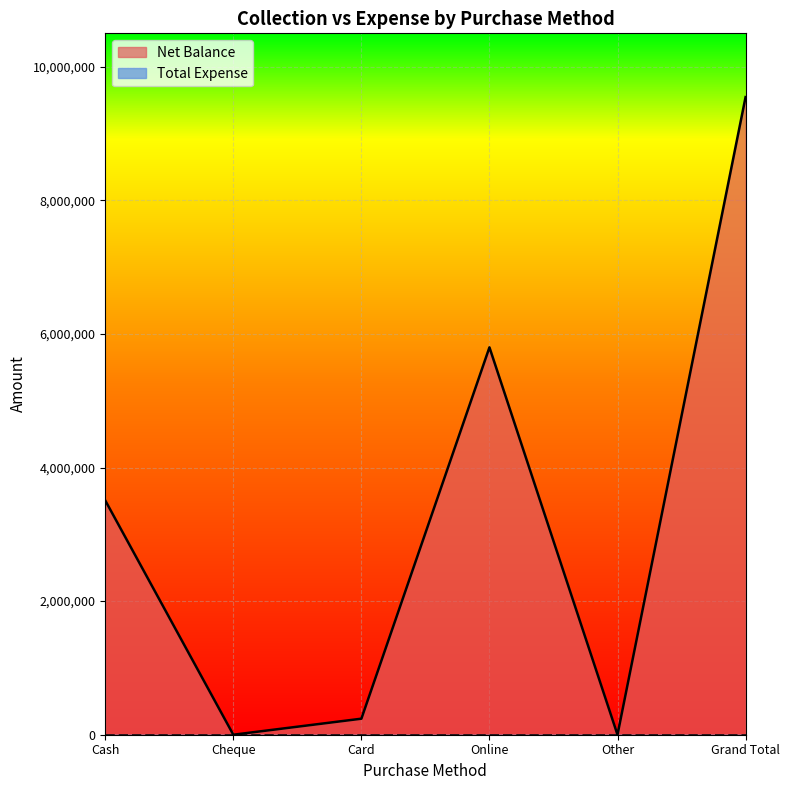

Rank the categories by value from lowest to highest.

Cheque, Other, Card, Cash, Online, Grand Total